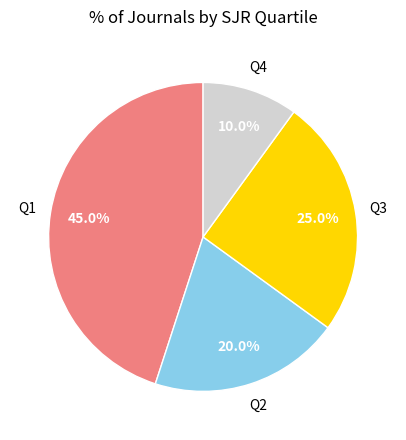

Does any single category account for the majority?

No